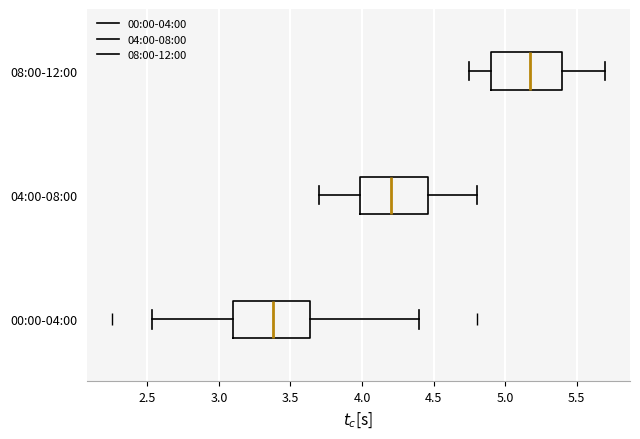

Reading bottom to top, read every box against the x-axis: the position of its median line, the range the box covers, and the ends of its whiskers. The values are not printed on the chart, so give them approximately, as read against the axis.

00:00-04:00: median 3.40, box 3.10 to 3.65, whiskers 2.55 to 4.40
04:00-08:00: median 4.20, box 4.00 to 4.45, whiskers 3.70 to 4.80
08:00-12:00: median 5.20, box 4.90 to 5.40, whiskers 4.75 to 5.70